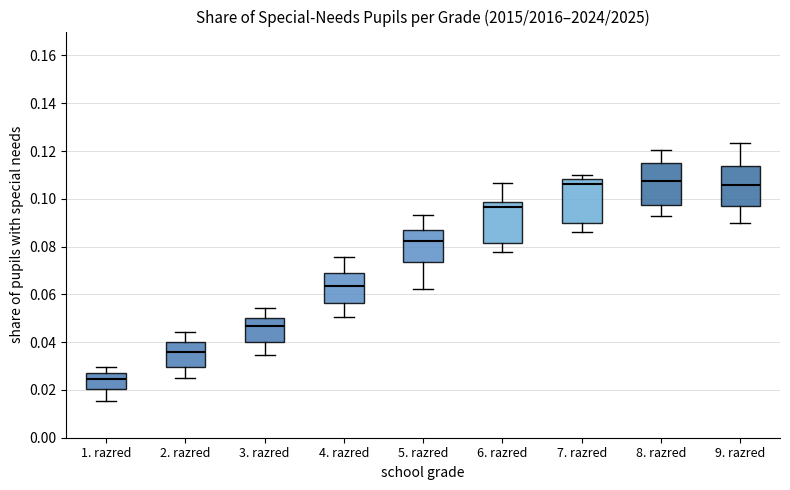

Reading left to right, transcribe this box plot: for each box, give where its median line is, the range the box spans, and where its two whiskers end, as read against the y-axis. The values are not printed on the chart, so give them approximately, as read against the axis.

1. razred: median 0.024, box 0.020 to 0.026, whiskers 0.016 to 0.030
2. razred: median 0.036, box 0.030 to 0.040, whiskers 0.024 to 0.044
3. razred: median 0.046, box 0.040 to 0.050, whiskers 0.034 to 0.054
4. razred: median 0.064, box 0.056 to 0.068, whiskers 0.050 to 0.076
5. razred: median 0.082, box 0.074 to 0.086, whiskers 0.062 to 0.094
6. razred: median 0.096, box 0.082 to 0.098, whiskers 0.078 to 0.106
7. razred: median 0.106, box 0.090 to 0.108, whiskers 0.086 to 0.110
8. razred: median 0.108, box 0.098 to 0.114, whiskers 0.092 to 0.120
9. razred: median 0.106, box 0.098 to 0.114, whiskers 0.090 to 0.124